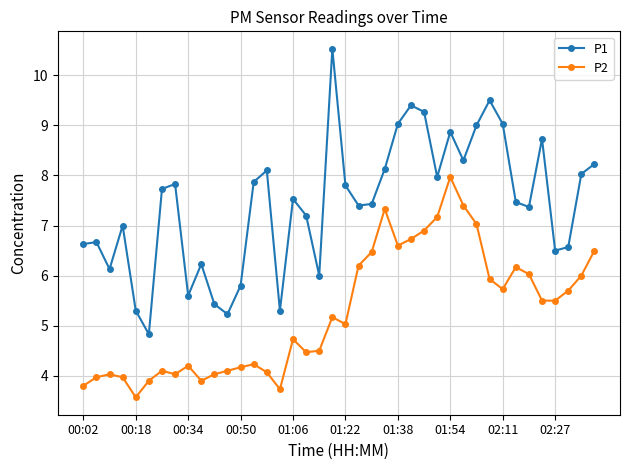

Count the number of data series in this chart.

2